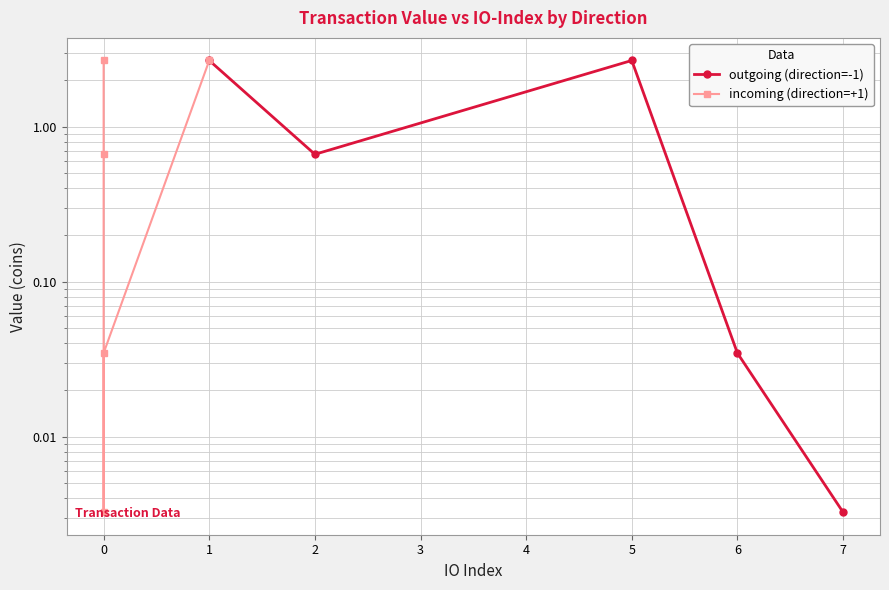

How many lines are shown in the chart?

2